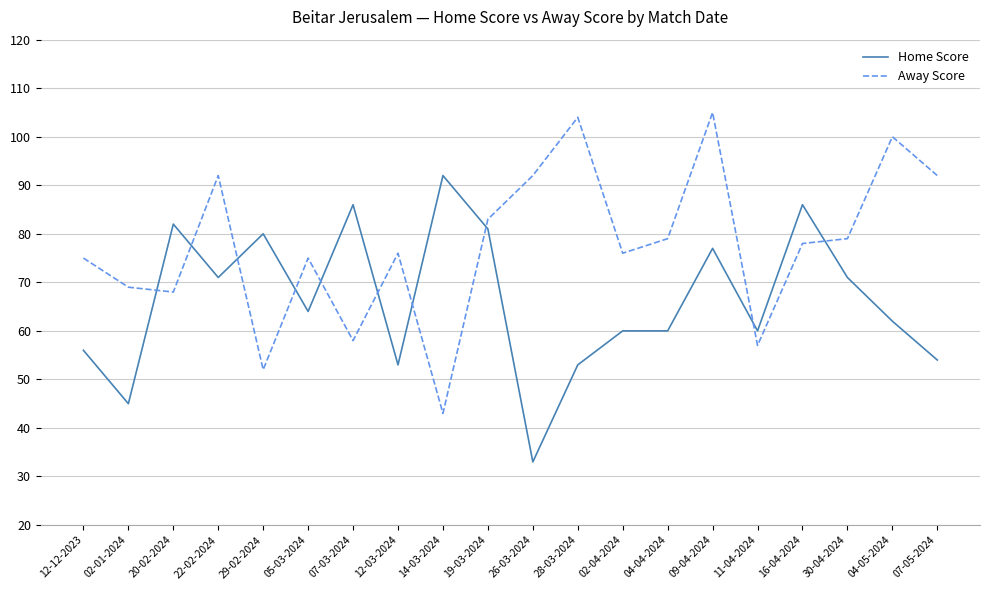

Is it true that Away Score equals 79 at 30-04-2024?

True